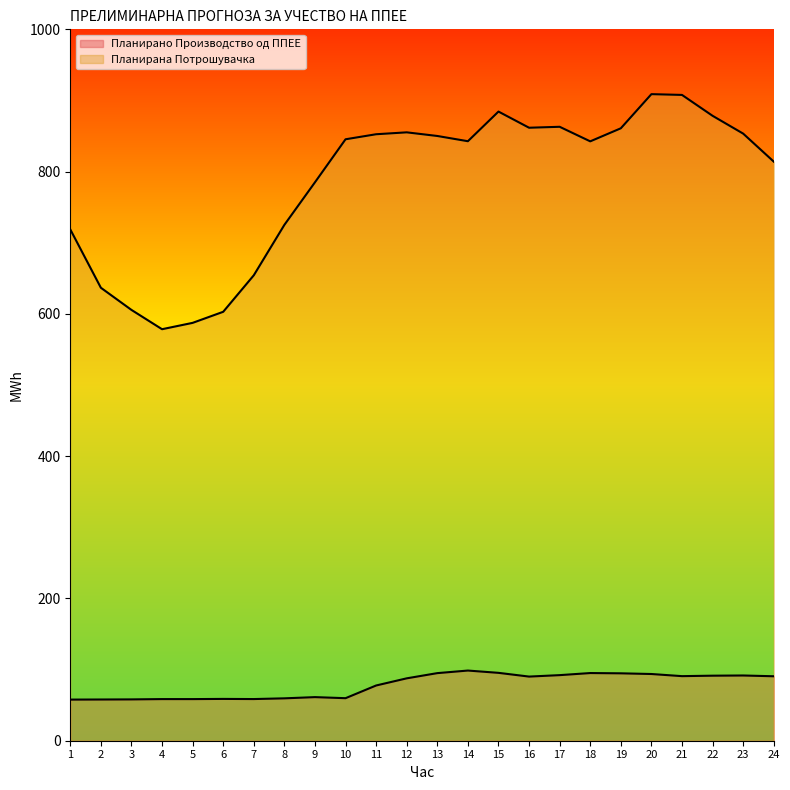

What is the value of the Планирана Потрошувачка point at the 9th from the left?

785.0